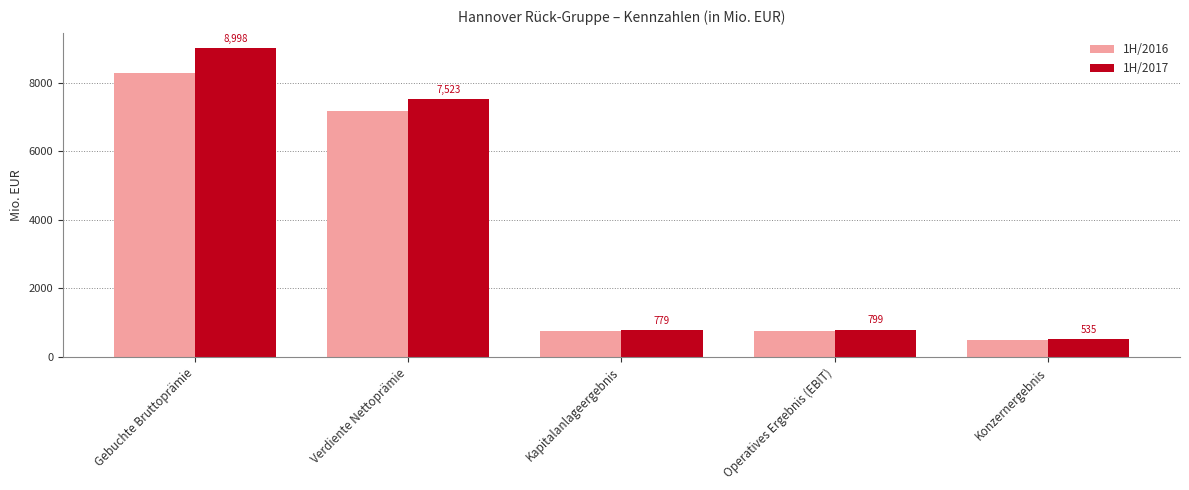

Are the bars grouped side by side (vs. stacked)?

Yes